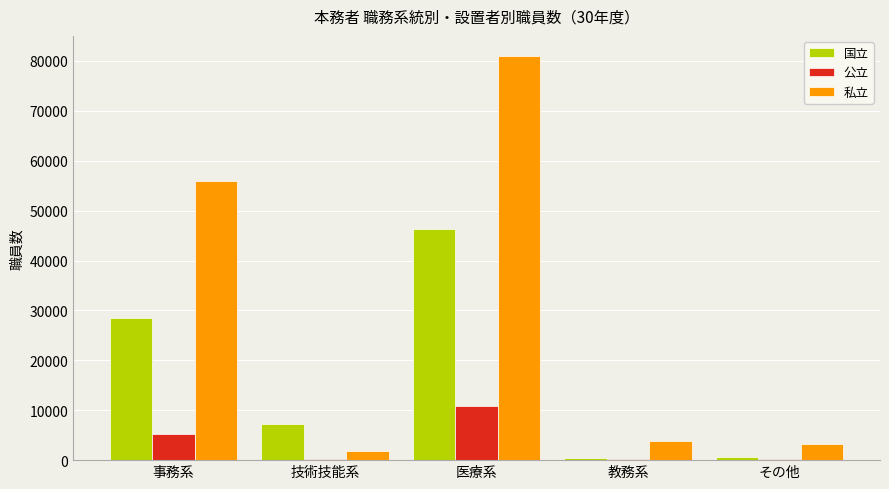

What value does the 公立 series have at 技術技能系, to the nearest 10?

200